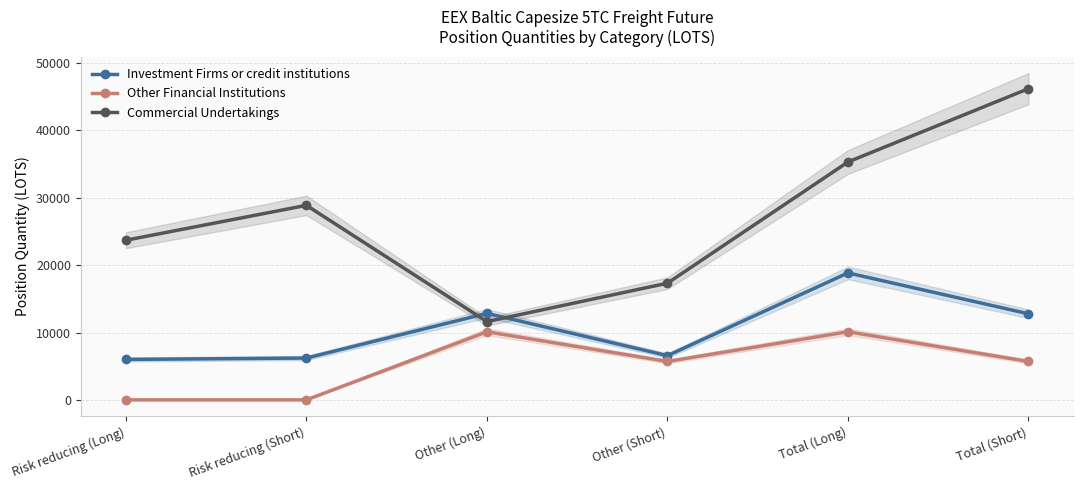

At Risk reducing (Long), list the series in order from largest to smallest.

Commercial Undertakings, Investment Firms or credit institutions, Other Financial Institutions